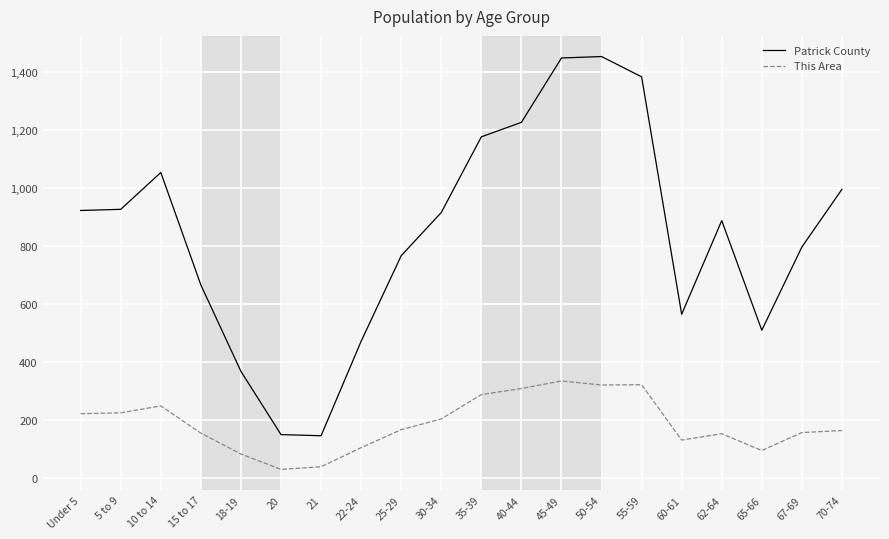

How many lines are shown in the chart?

2